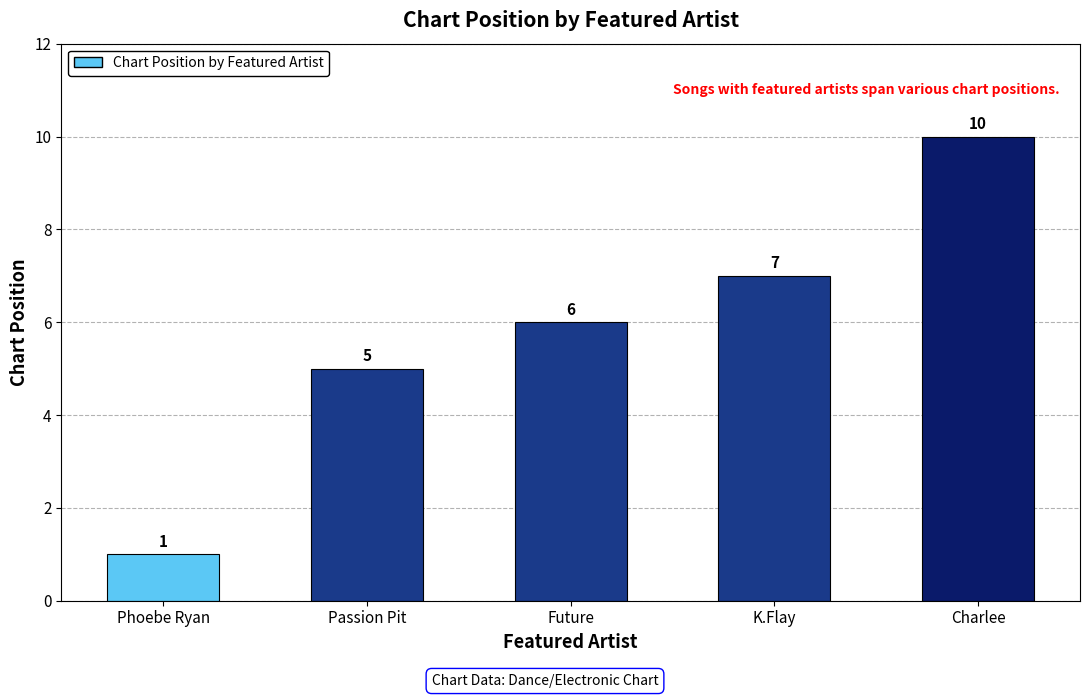

How many values are between 5 and 7?

3